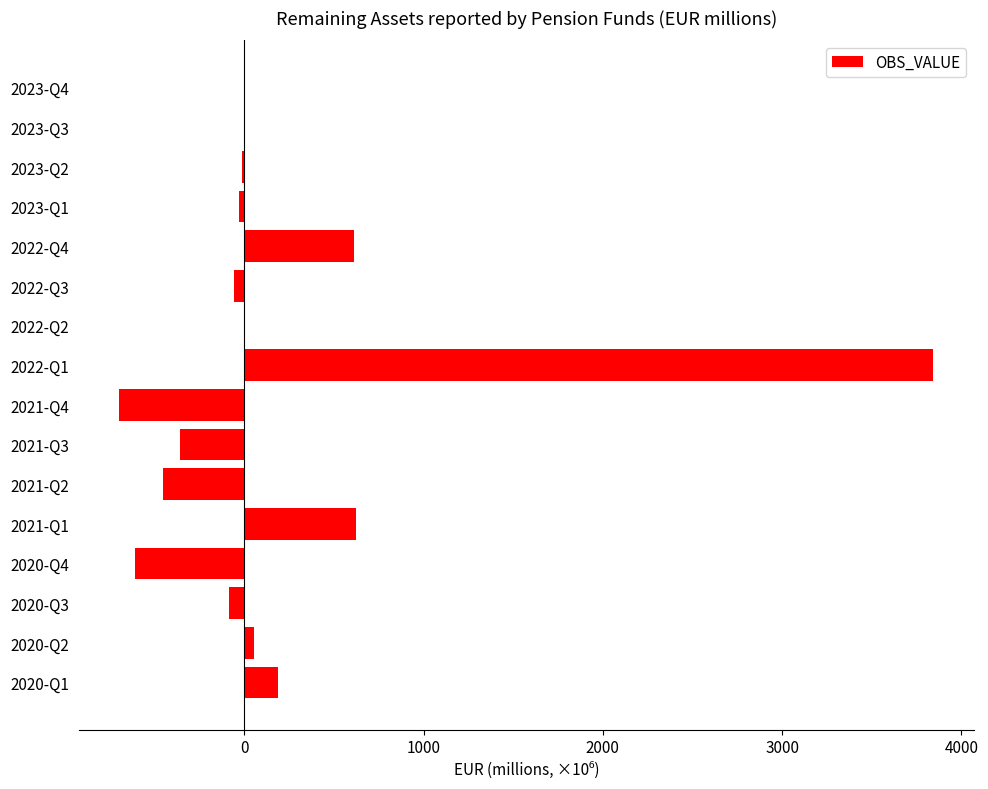

What is the sum of all values?

3016.6